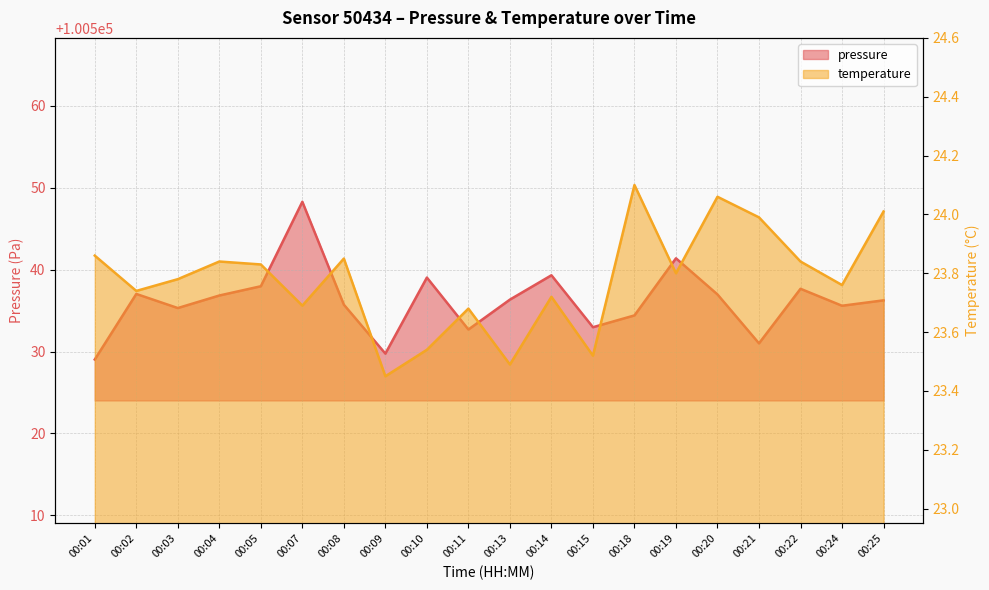

Count the number of categories in the chart.

20